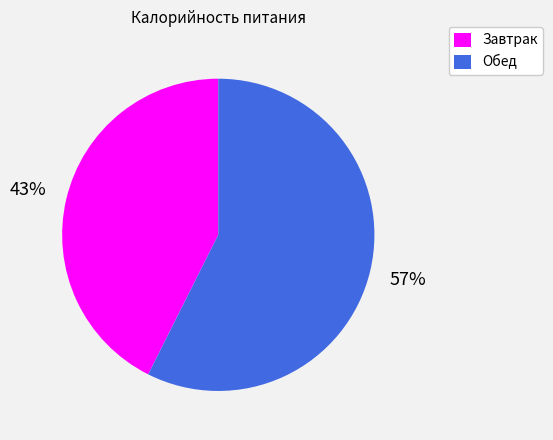

Does Завтрак represent more than half of the total?

No